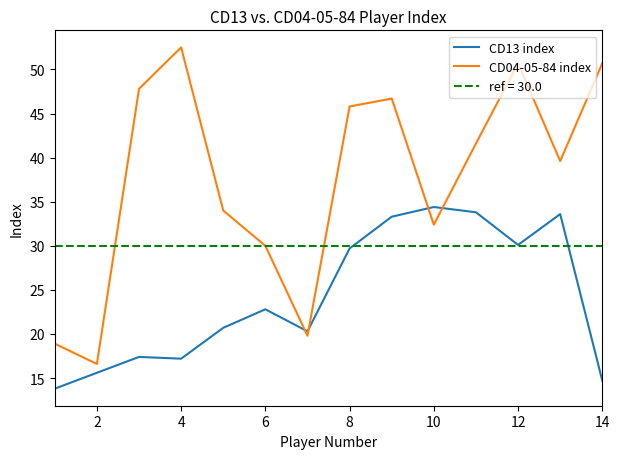

What is the value of the CD13 index point at the 2nd from the left?

15.6